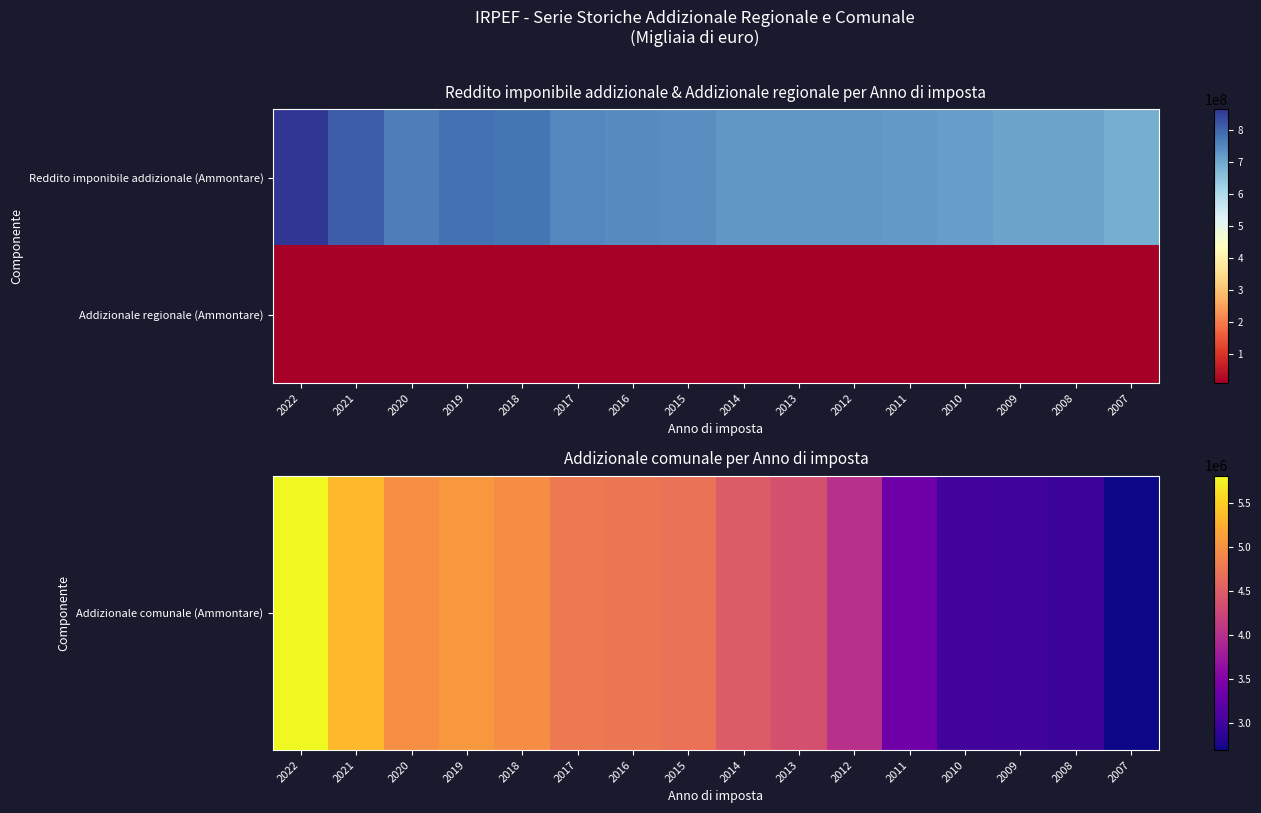

At which category does the chart reach its peak across all series?

2022